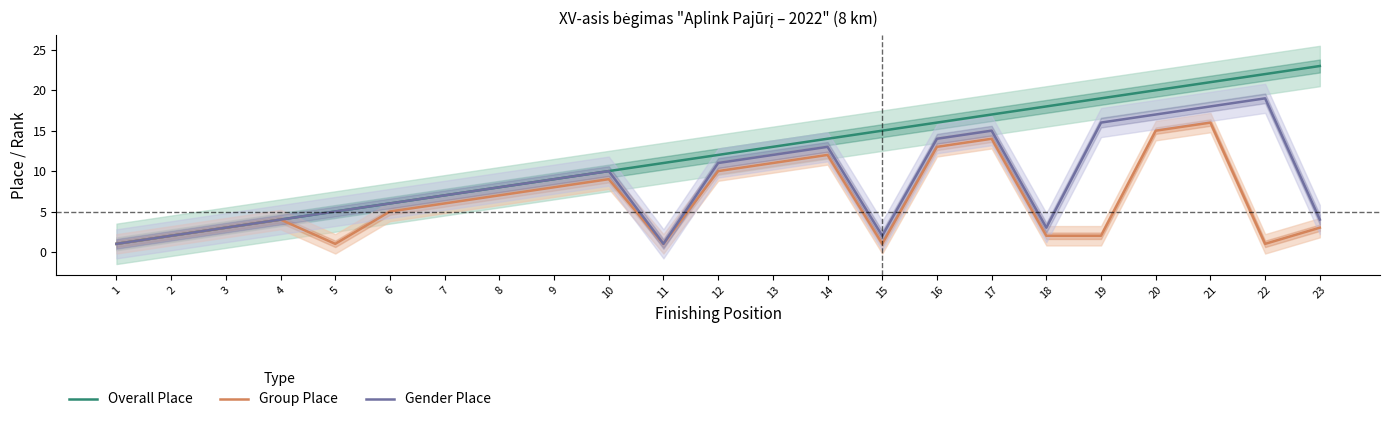

At which label does Group Place reach its minimum?

1